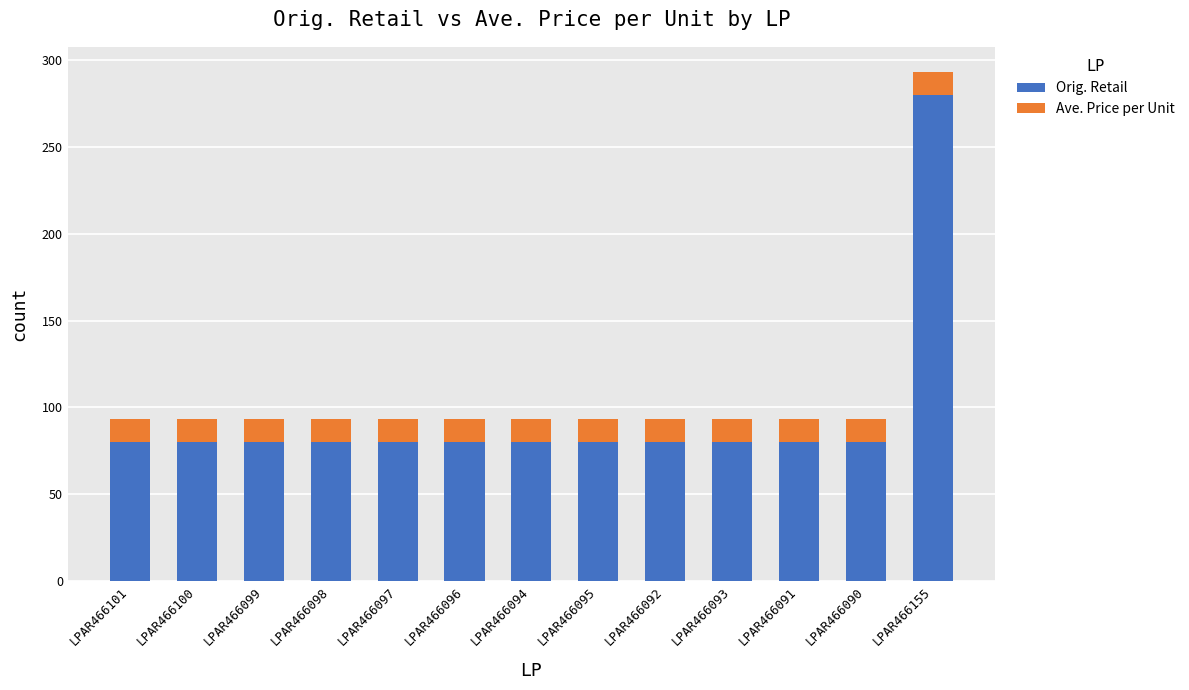

True or false: Orig. Retail has a value of 80.0 at LPAR466092.

True